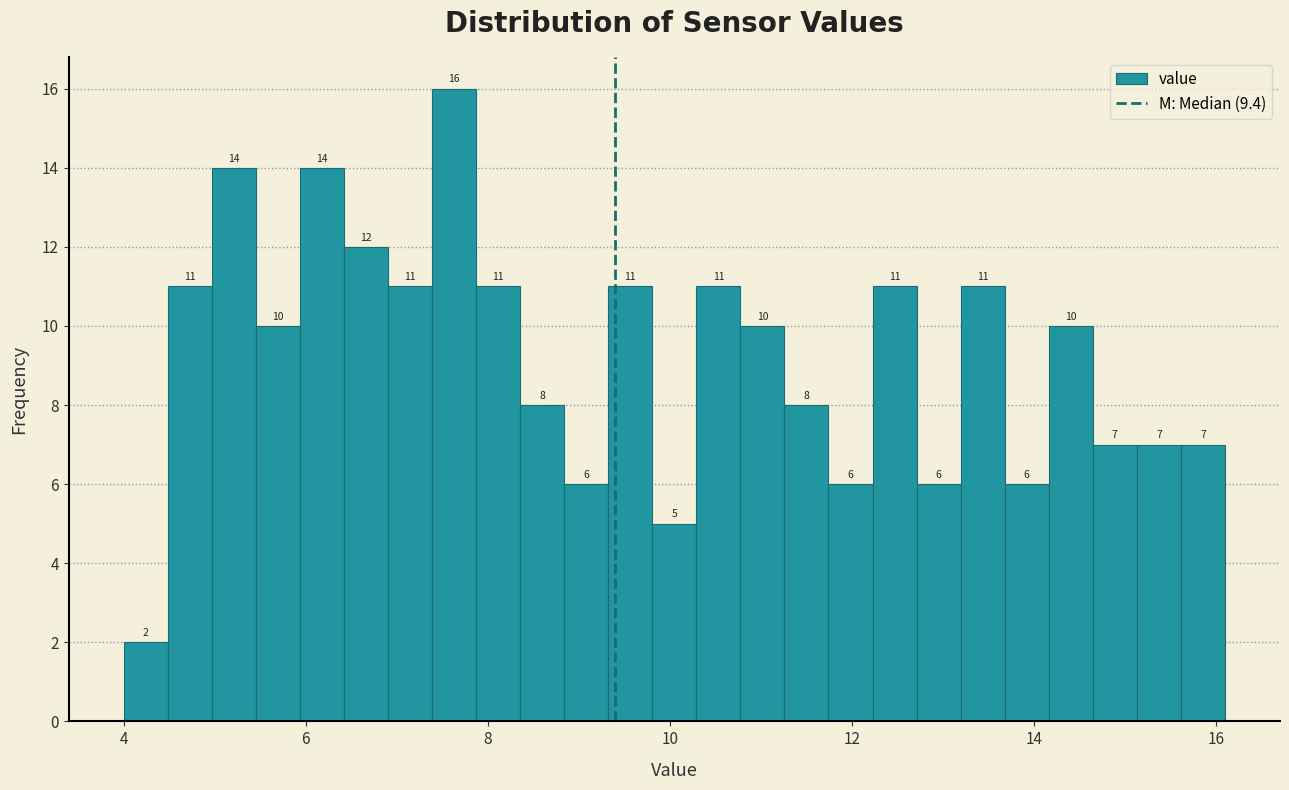

Read against the x-axis, roughly where is the centre of the tallest bar?

7.6